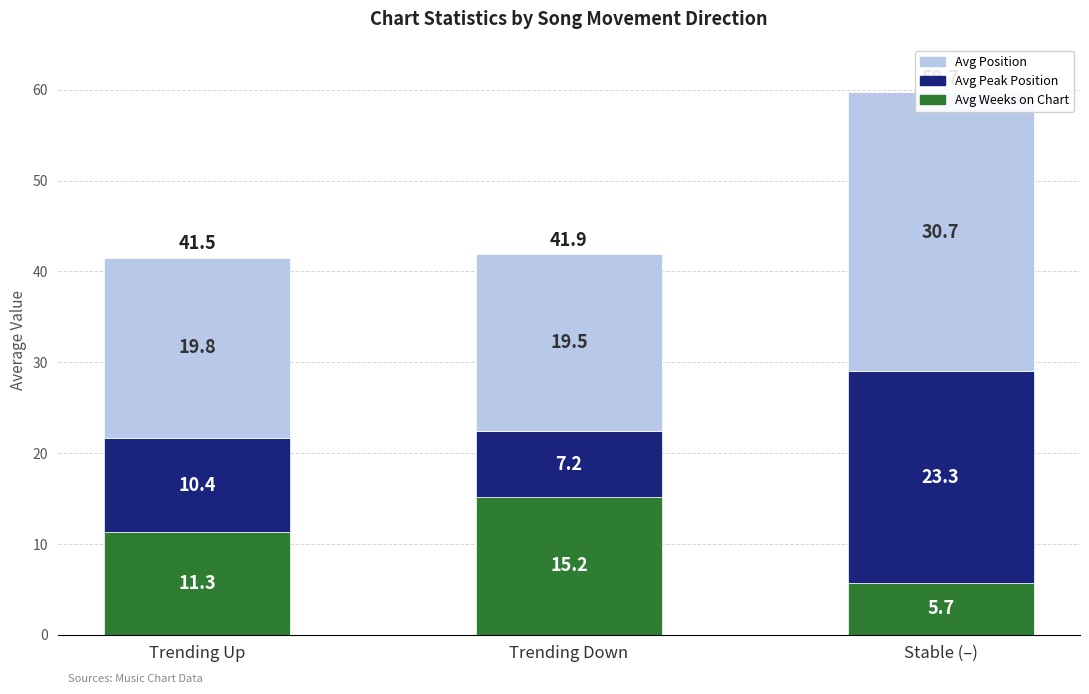

Which series has the largest range (max minus min)?

Avg Peak Position